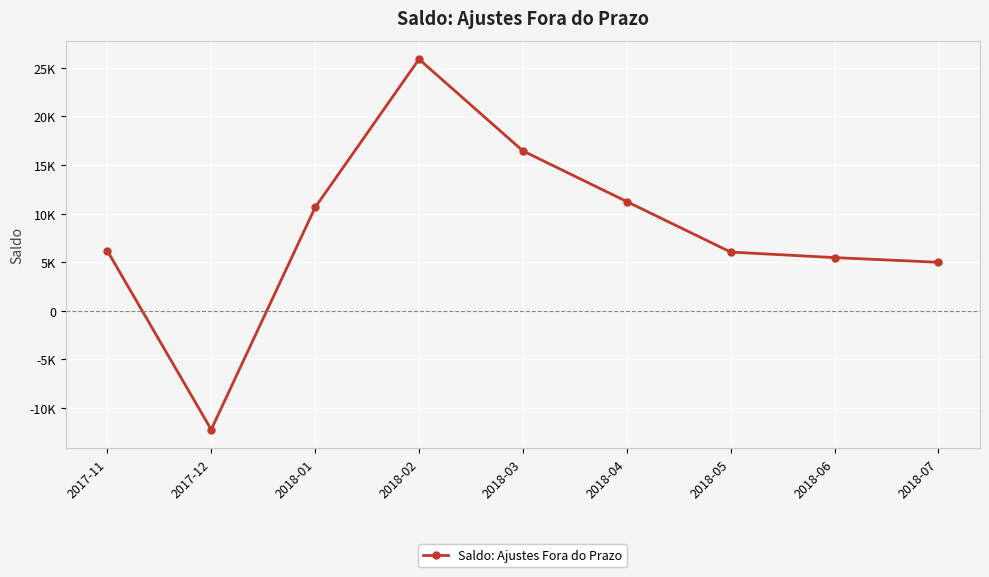

Does the chart have visible grid lines?

Yes